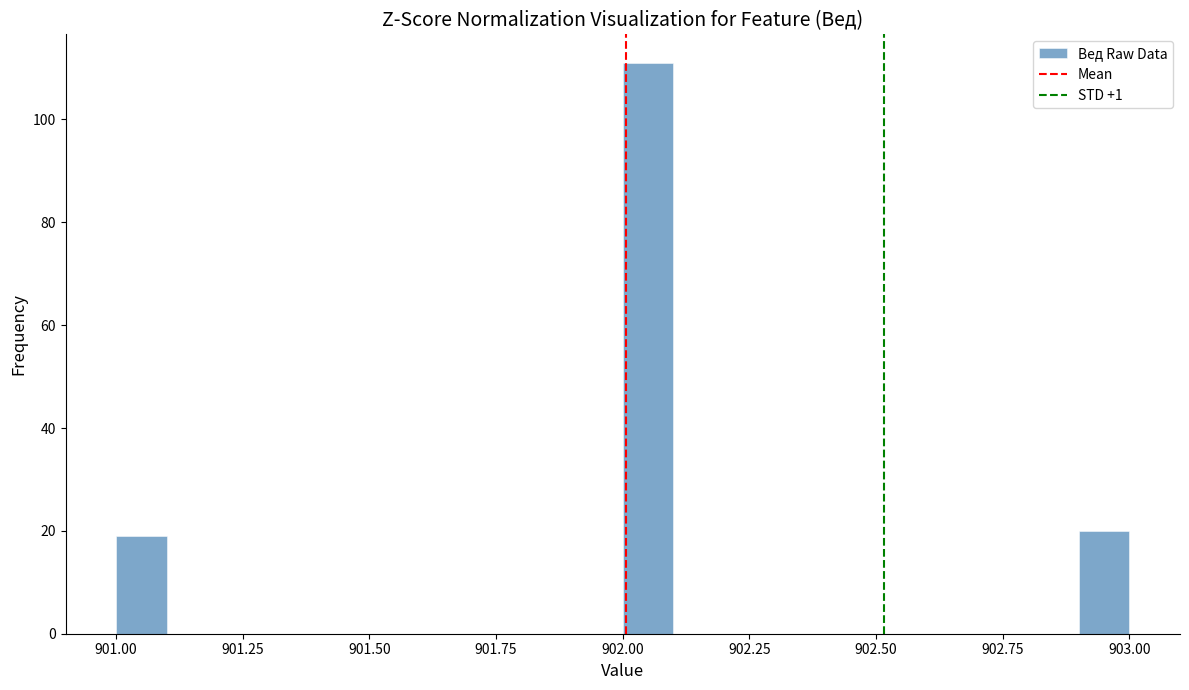

Around what value on the x-axis is the tallest bar? Give the approximate position of its centre, as read against the axis.

902.05